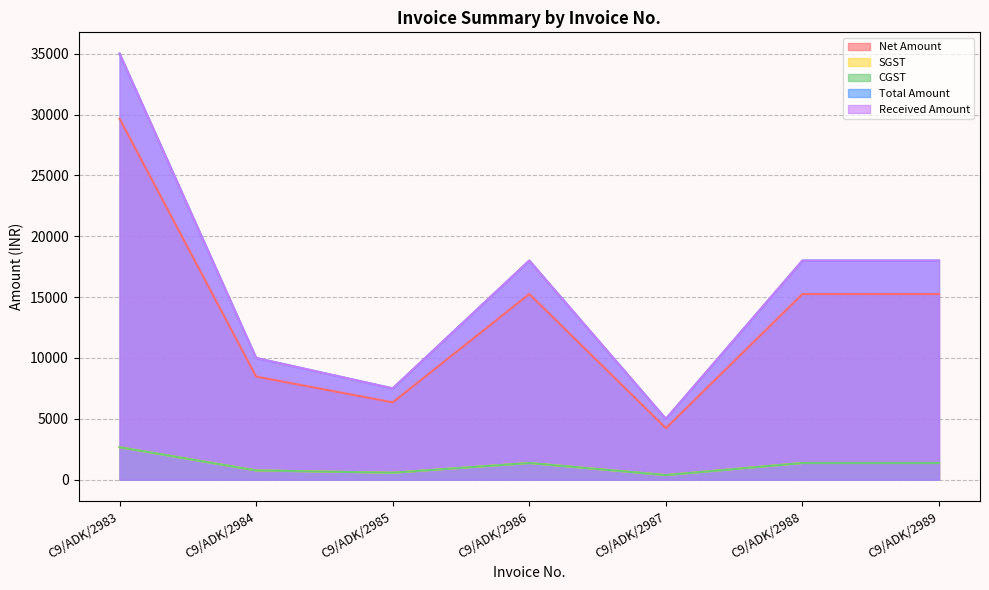

At which label does Received Amount reach its peak?

C9/ADK/2983